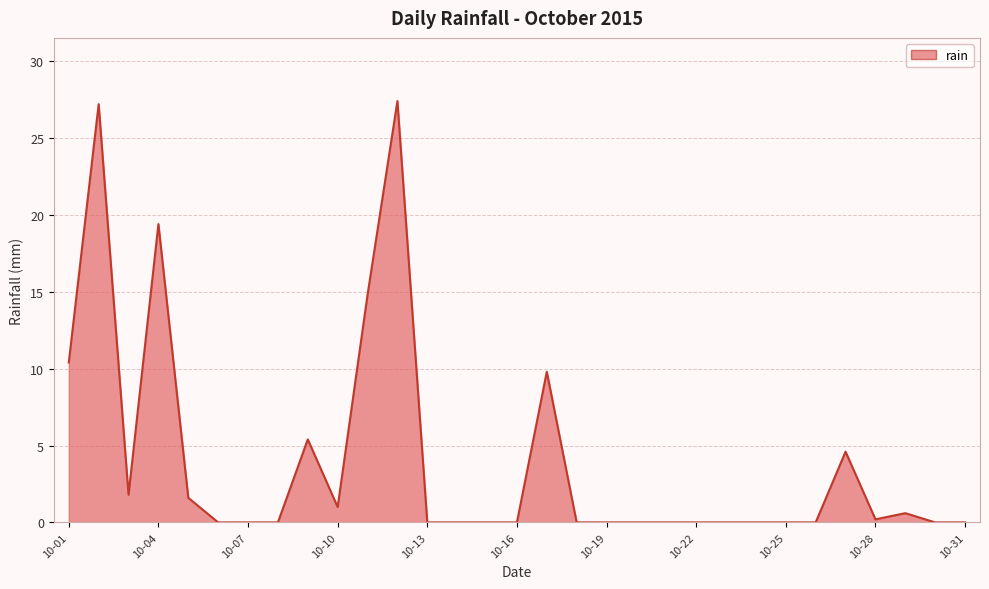

What is the maximum value shown in the chart?

27.4